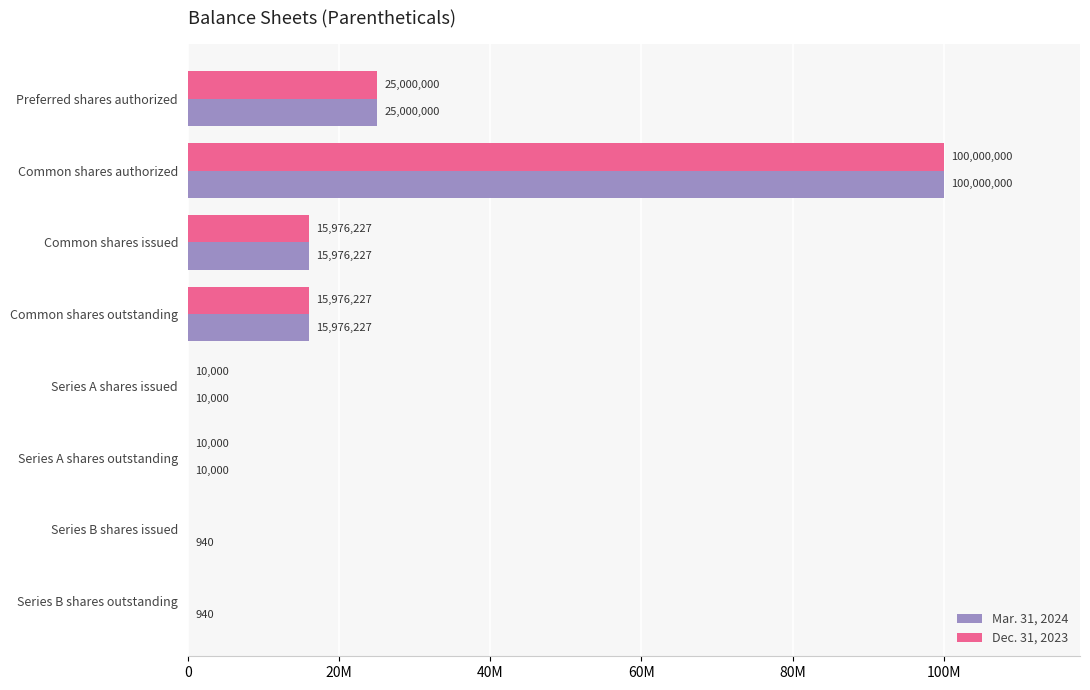

What are all the series names shown in the legend?

Mar. 31, 2024, Dec. 31, 2023